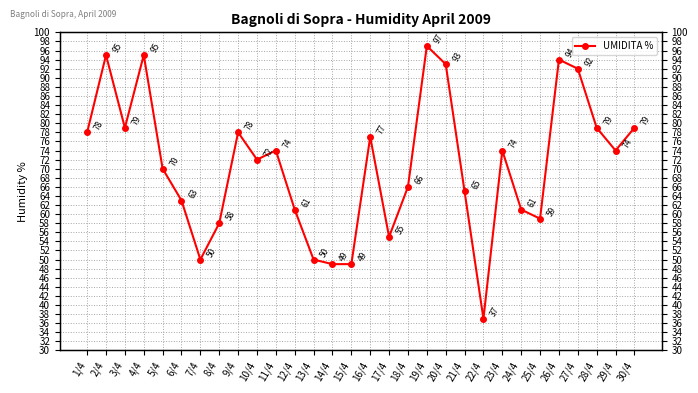

Where does the data first go above 74?

1/4